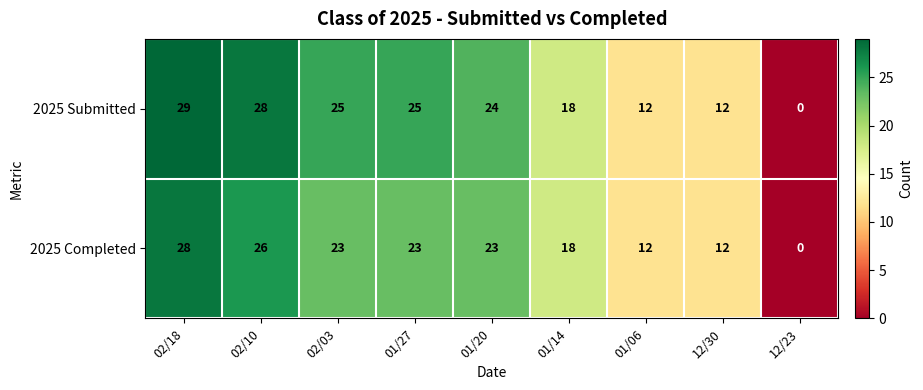

Which label corresponds to the smallest value in the chart?

12/23